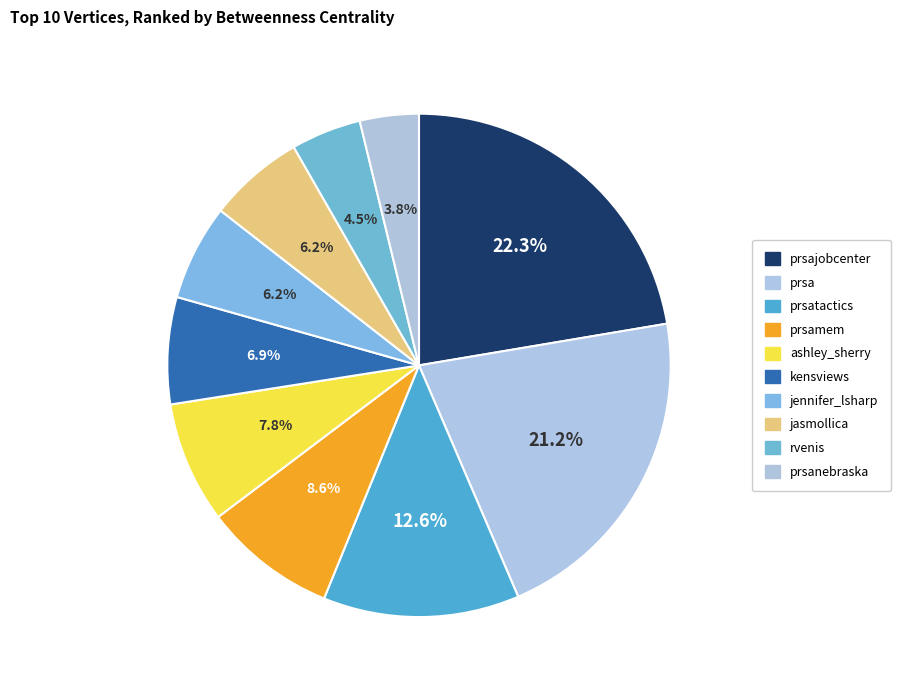

Does rvenis represent more than half of the total?

No